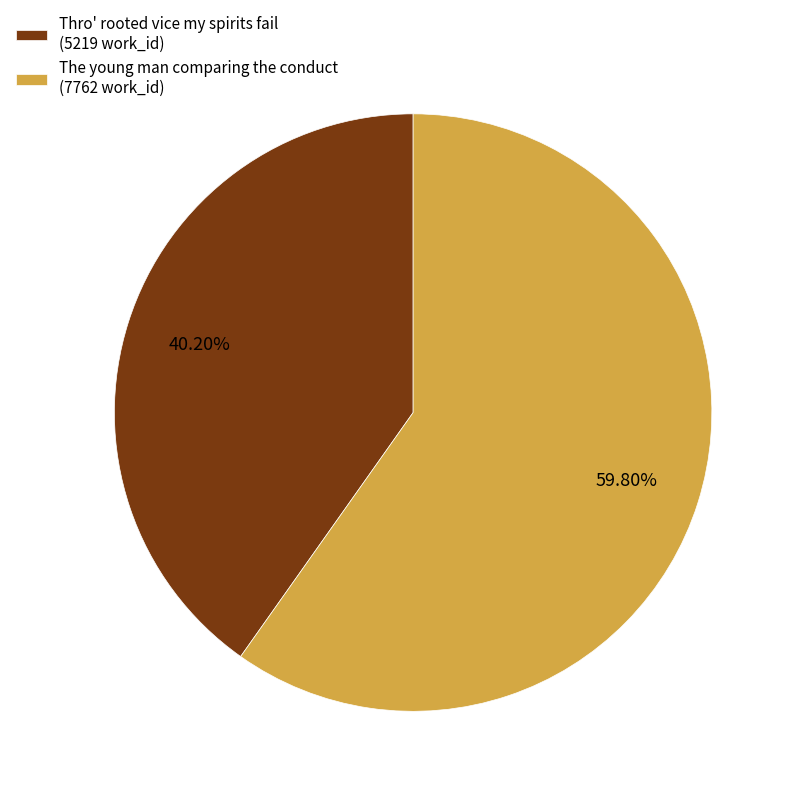

What percentage is the The young man comparing the conduct slice, to the nearest percent?

60%